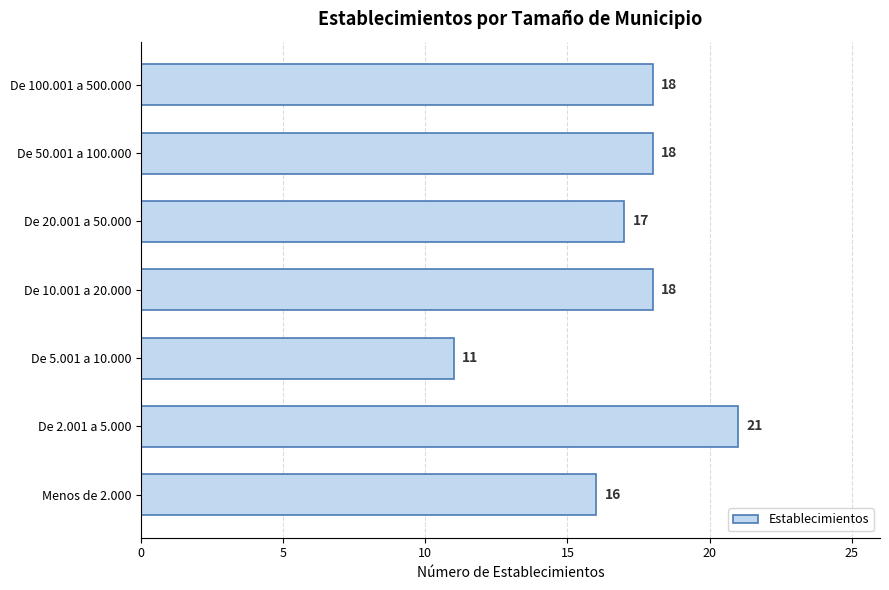

True or false: the data shows 18 at De 50.001 a 100.000.

True